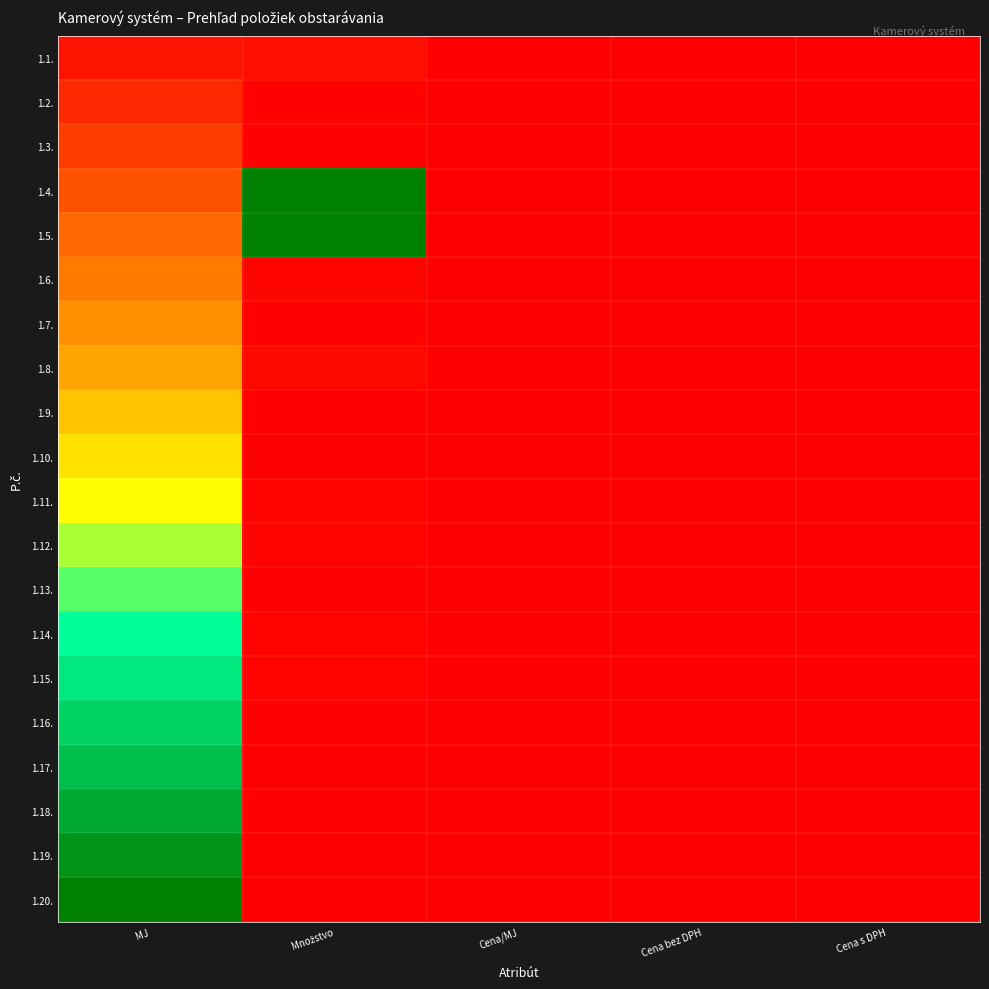

At how many categories does at least one series exceed 0?

2